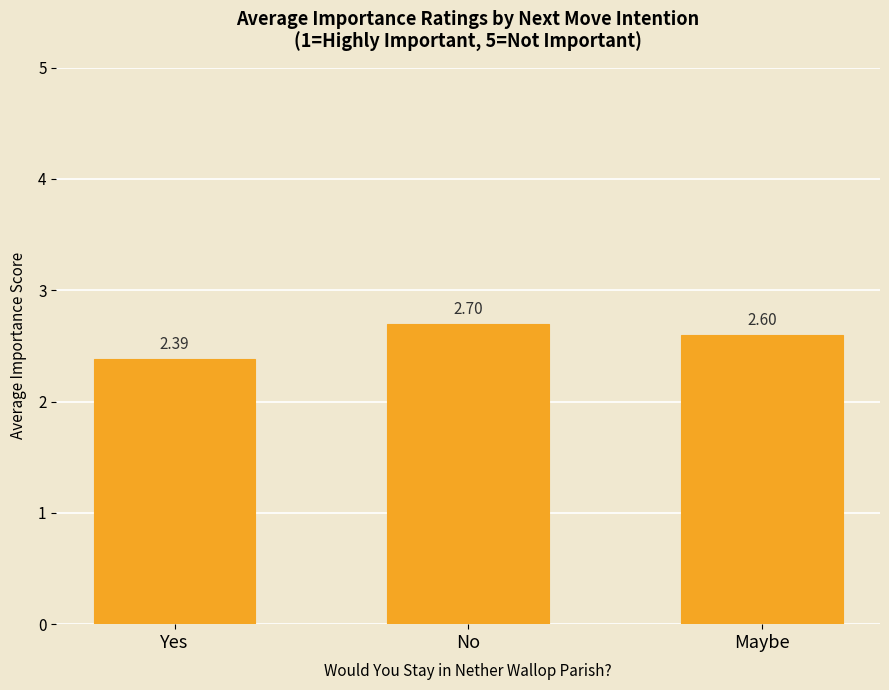

Which has a higher value, No or Maybe?

No